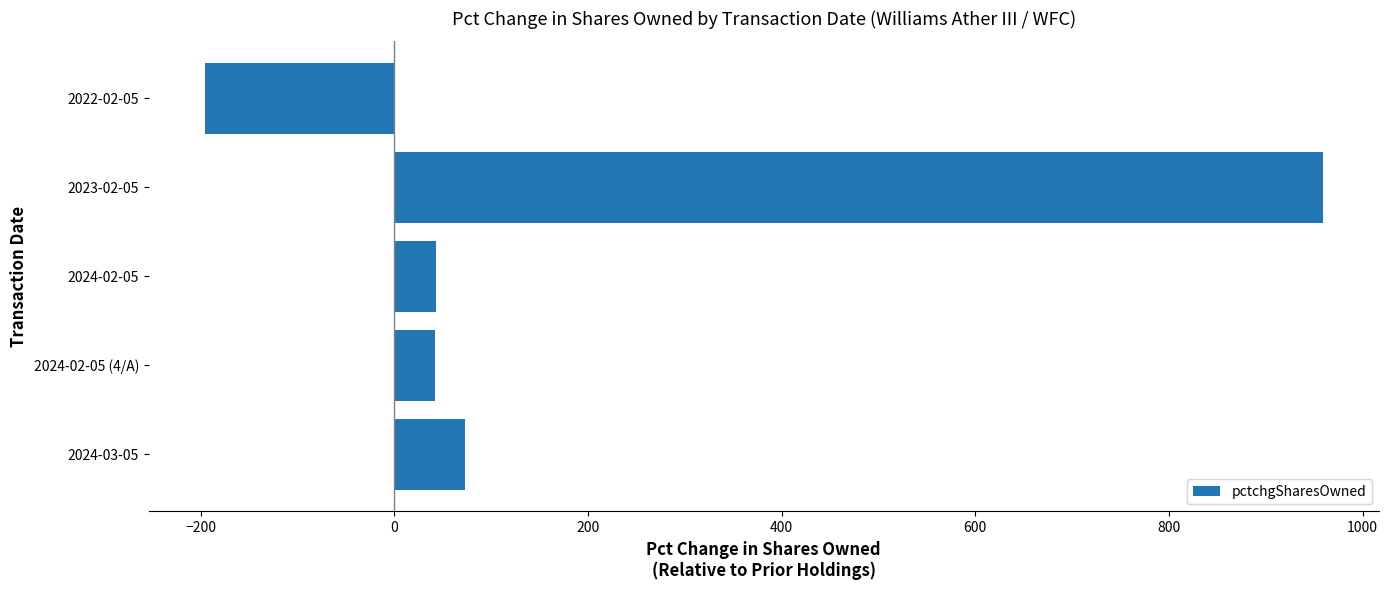

At which label is the value closest to 381?

2024-03-05